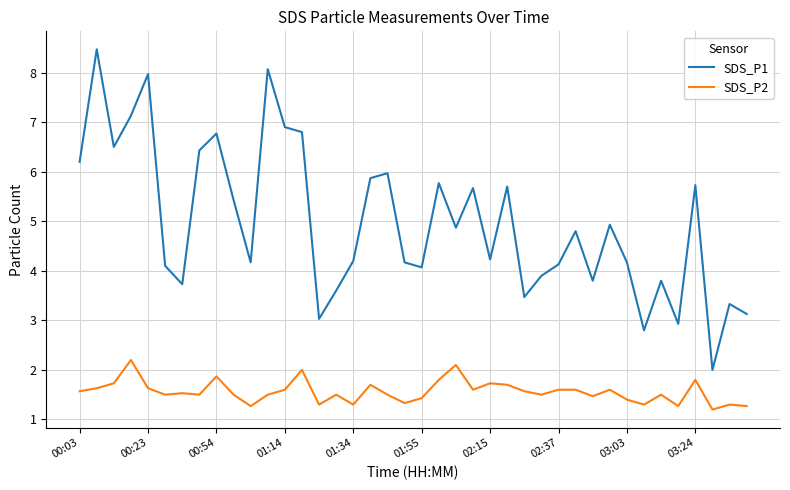

What is the highest value of the SDS_P2 series?

2.2